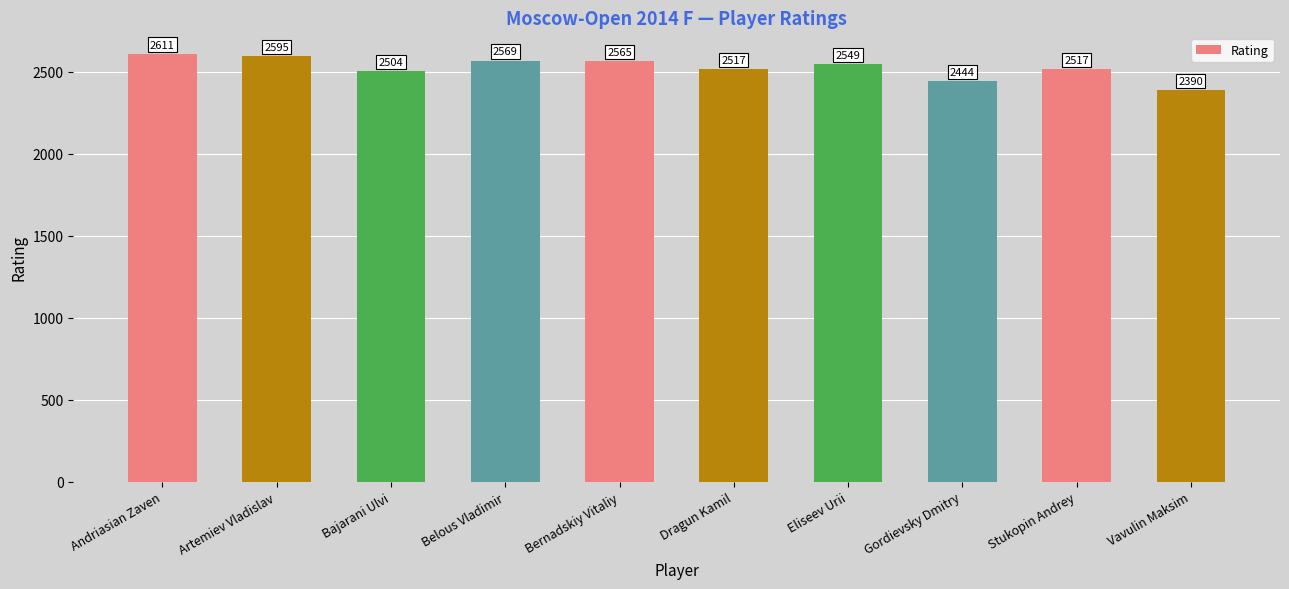

How many distinct data groups are displayed?

1